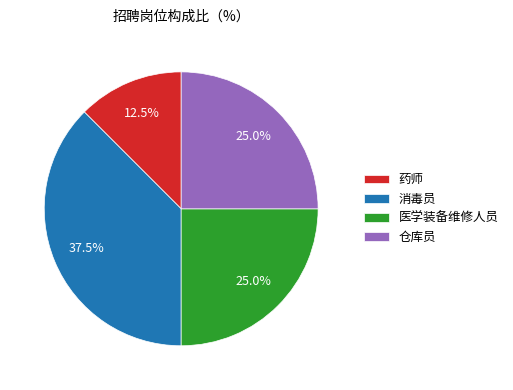

True or false: 药师 accounts for 3% of the total.

False